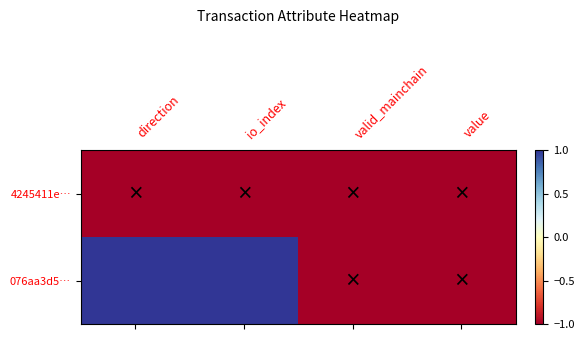

Which series has the largest total across all categories?

076aa3d5…